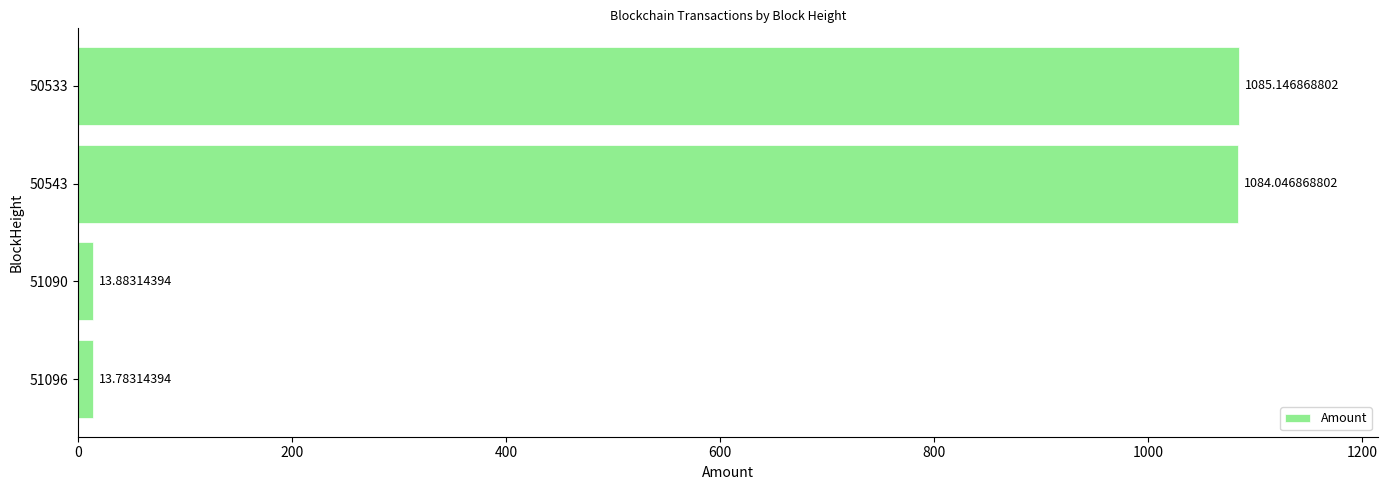

Approximately how many times larger is the value at 50533 compared to 51090?

78.2